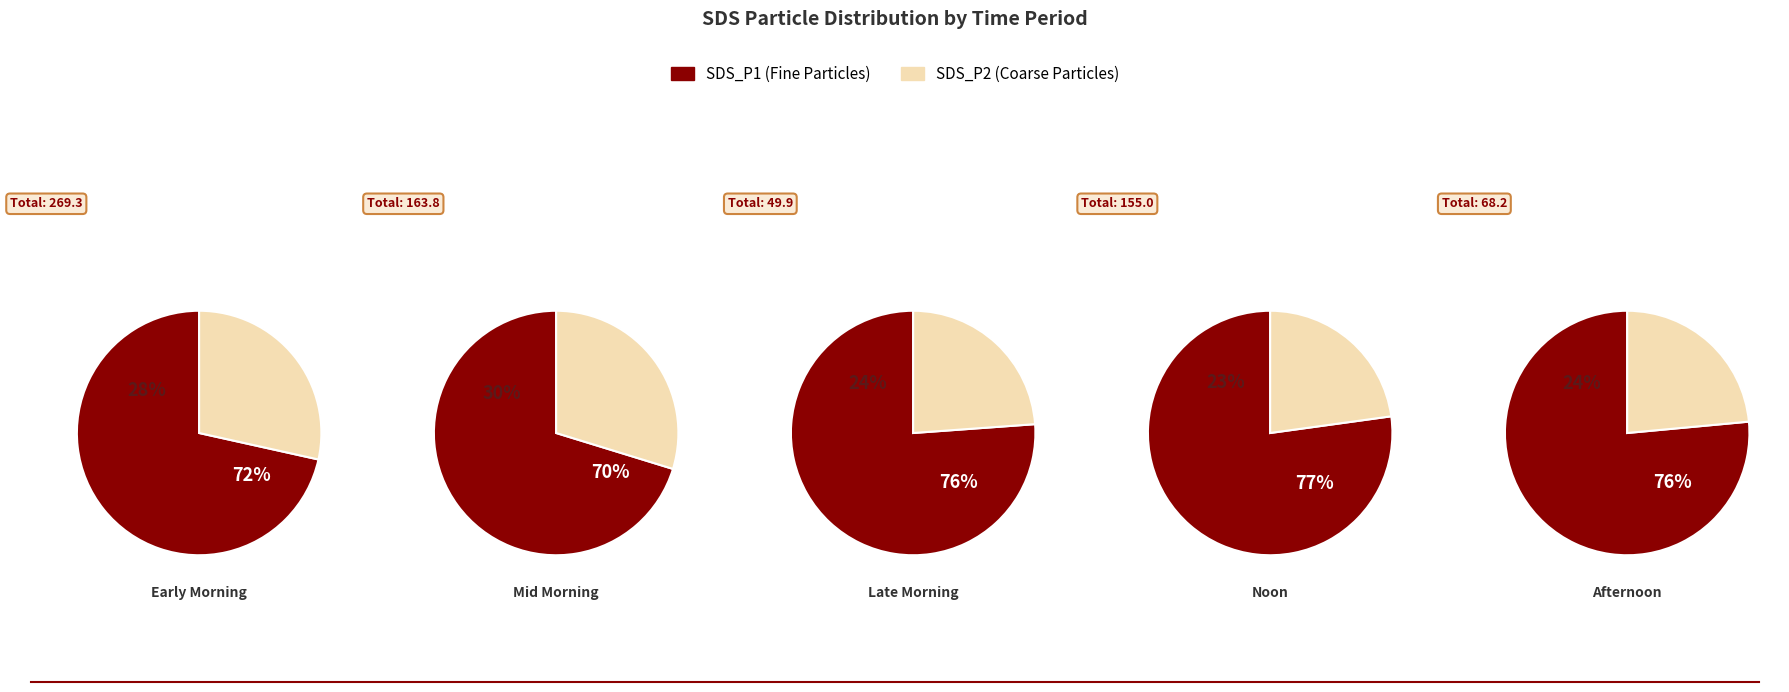

True or false: 08:41 accounts for 12% of the total.

False